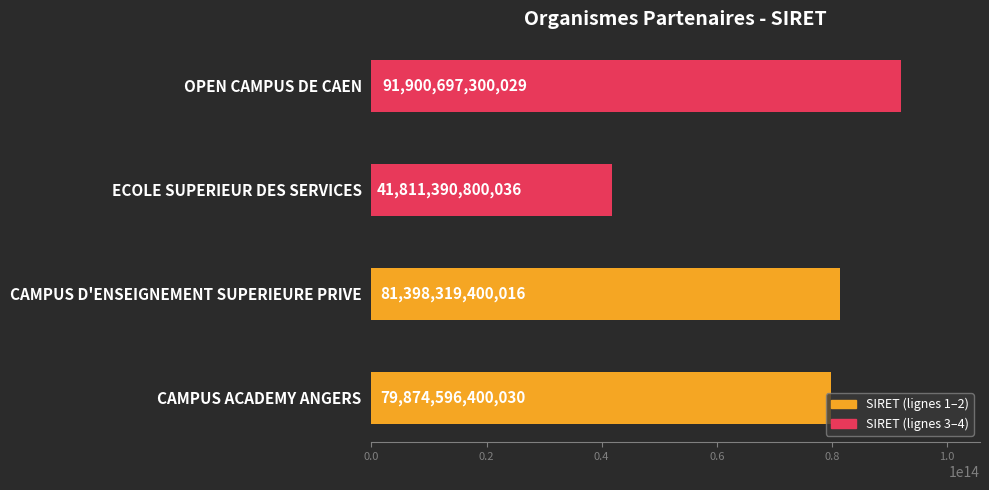

Are the bars horizontal?

Yes